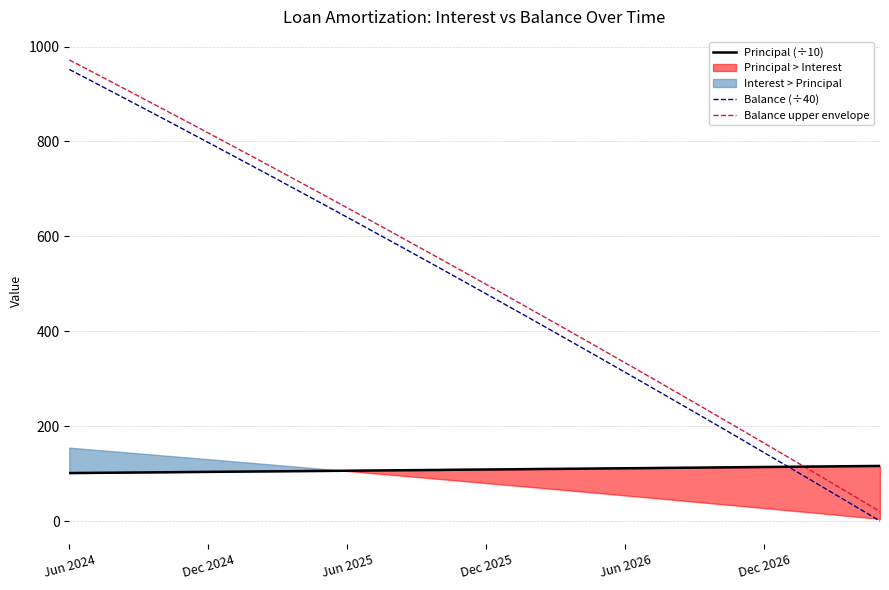

At which category is the sum across all series the highest?

Jun 2024